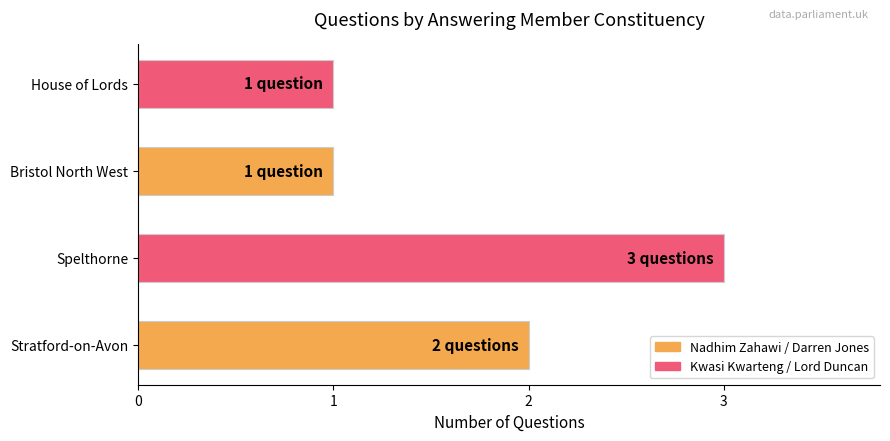

What is the sum of all values?

7